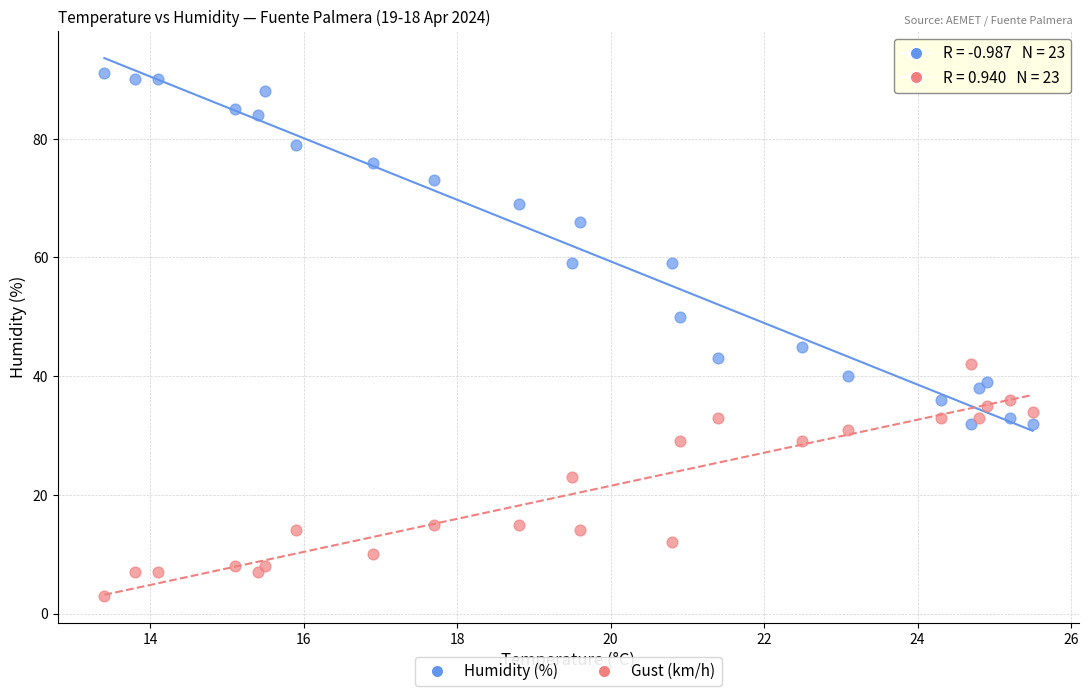

Which series contains the highest Y value?

Humidity (%)